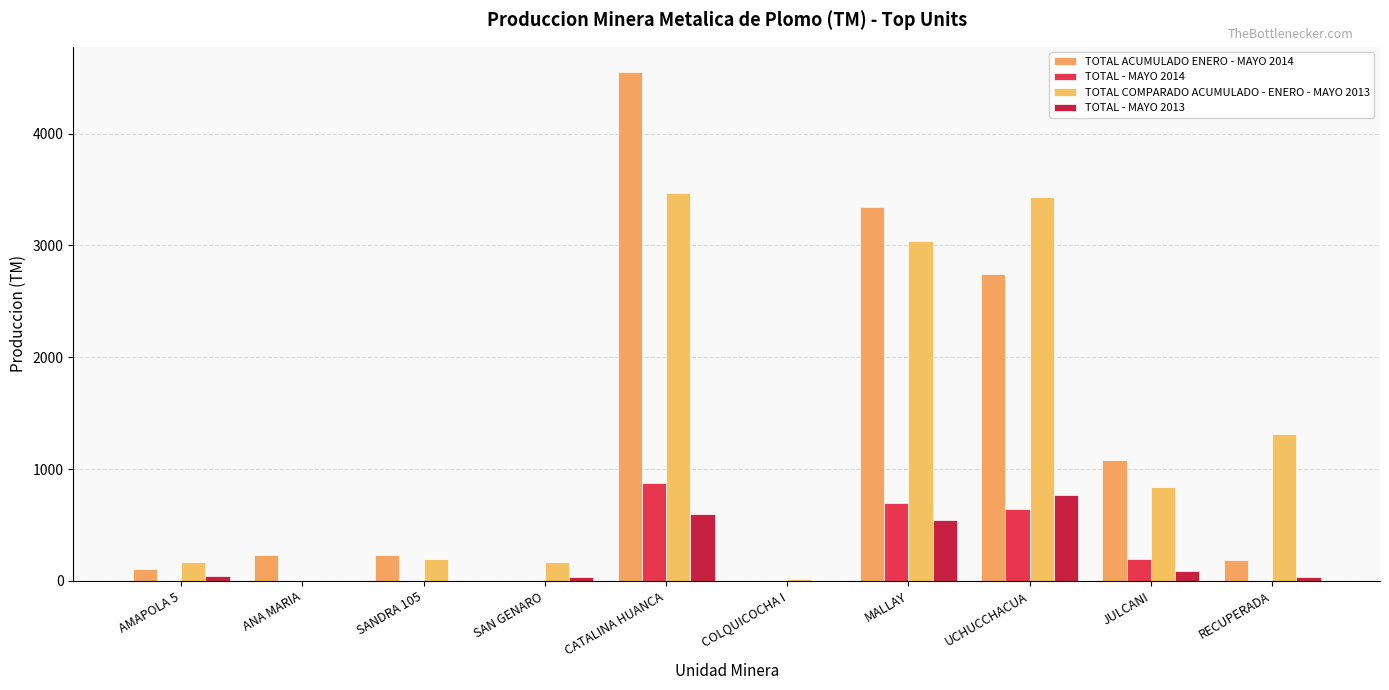

How many categories are shown in the chart?

10